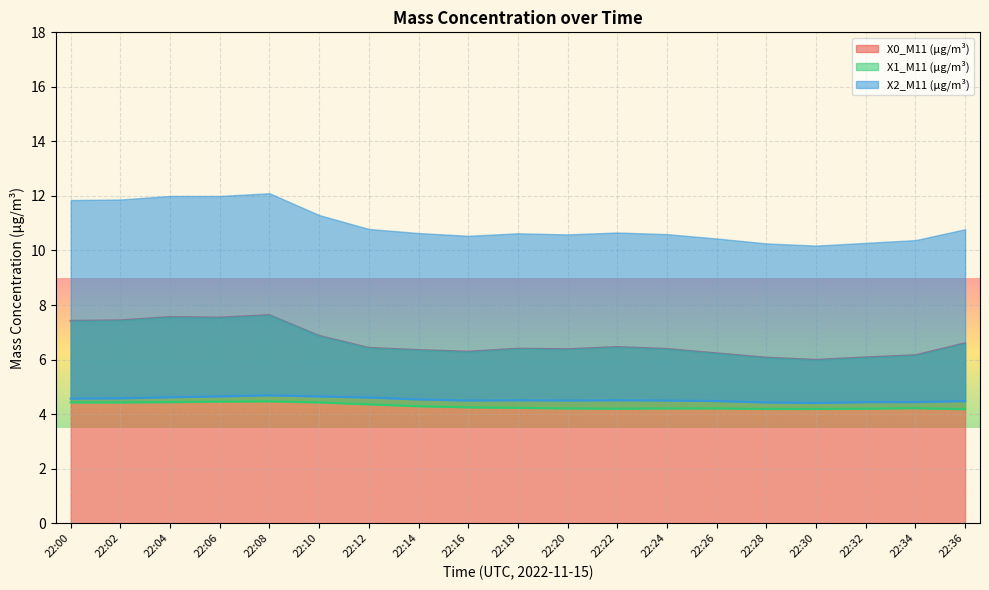

List the labels in order of X1_M11 (μg/m³) value, largest first.

22:08, 22:06, 22:04, 22:00, 22:02, 22:10, 22:12, 22:14, 22:16, 22:18, 22:34, 22:20, 22:24, 22:26, 22:22, 22:32, 22:28, 22:30, 22:36